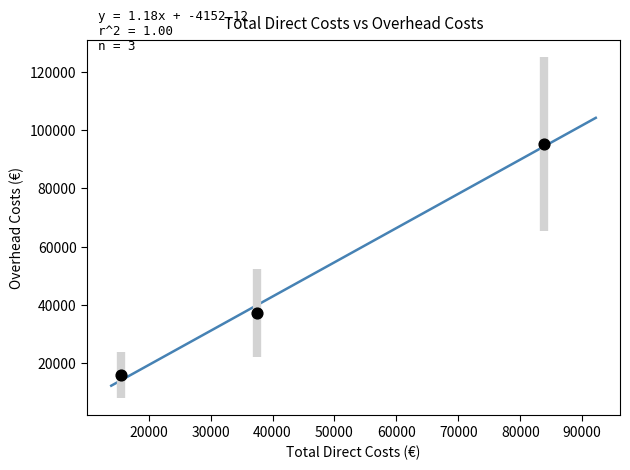

What is the range of Y values (max minus min)?

79333